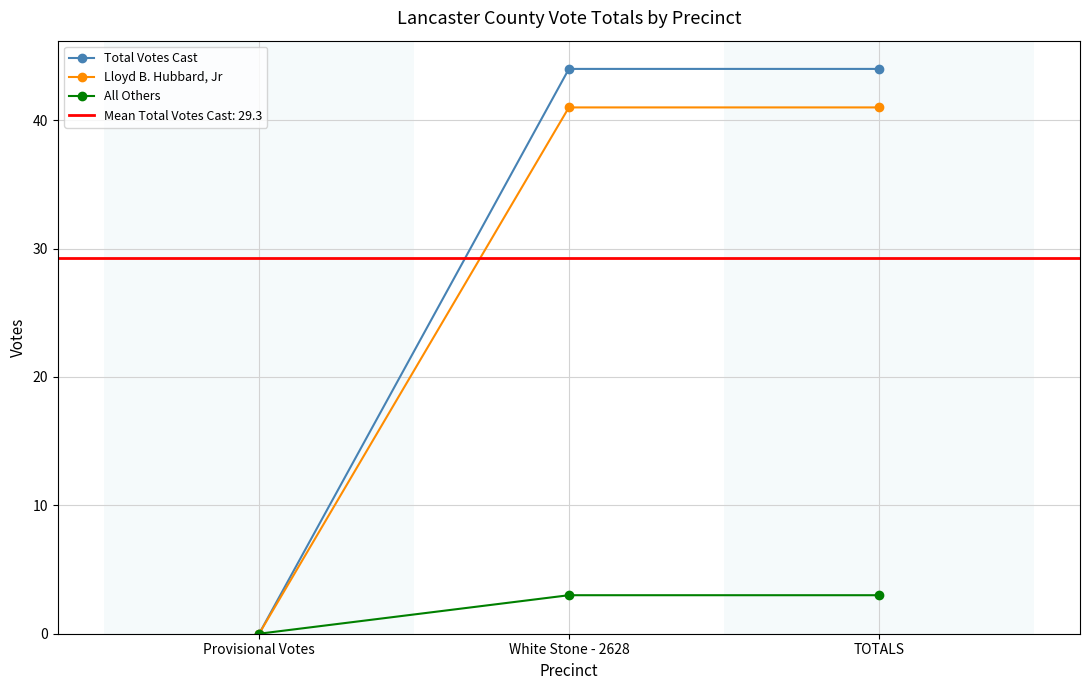

What is the difference between the highest and lowest values at White Stone - 2628?

41